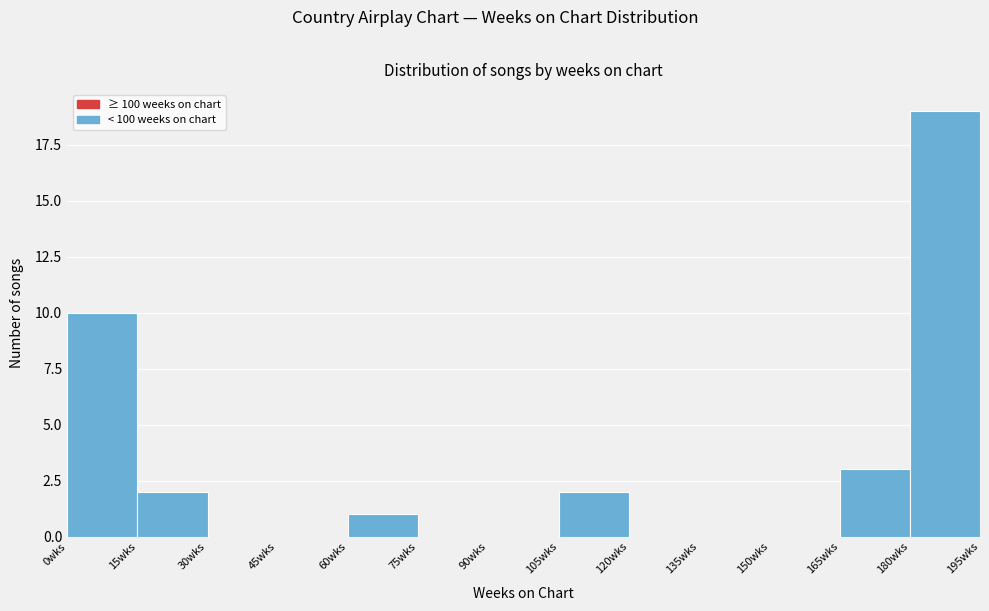

Over which range of the x-axis is the bar tallest?

180 to 195